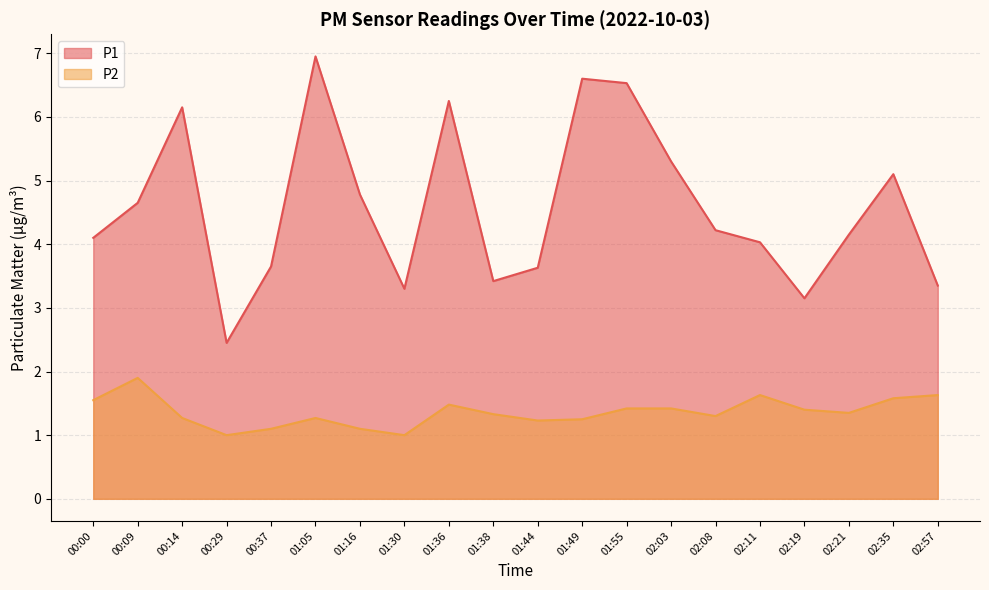

Rank the categories by P1 value from lowest to highest.

00:29, 02:19, 01:30, 02:57, 01:38, 01:44, 00:37, 02:11, 00:00, 02:21, 02:08, 00:09, 01:16, 02:35, 02:03, 00:14, 01:36, 01:55, 01:49, 01:05